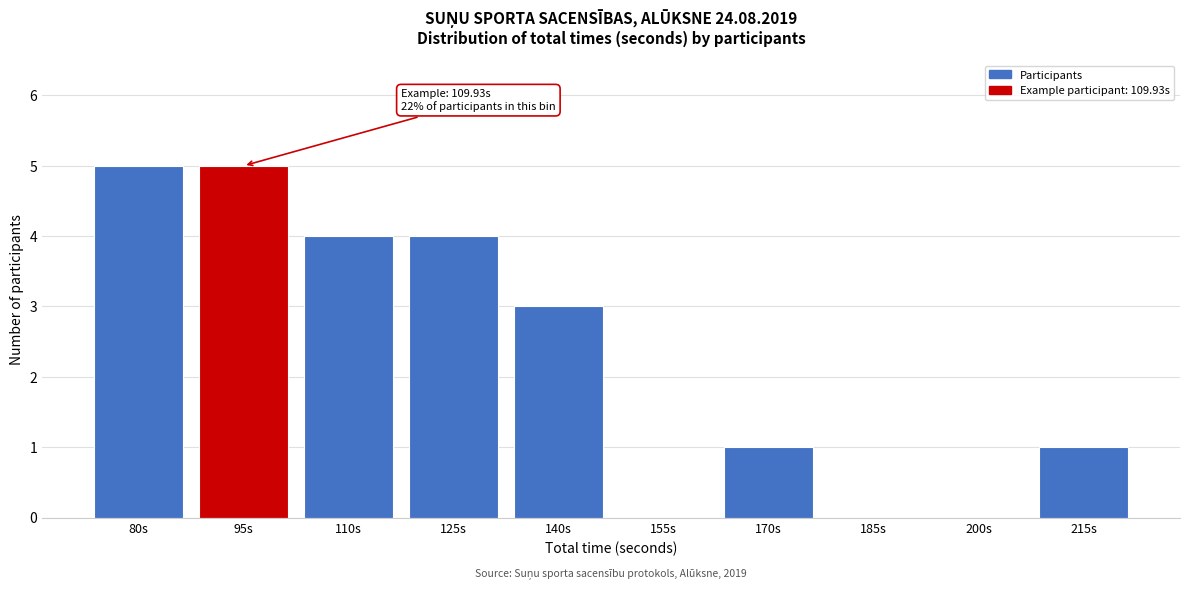

Reading right to left, what are all the values shown in this chart?

215s=1	200s=0	185s=0	170s=1	155s=0	140s=3	125s=4	110s=4	95s=5	80s=5